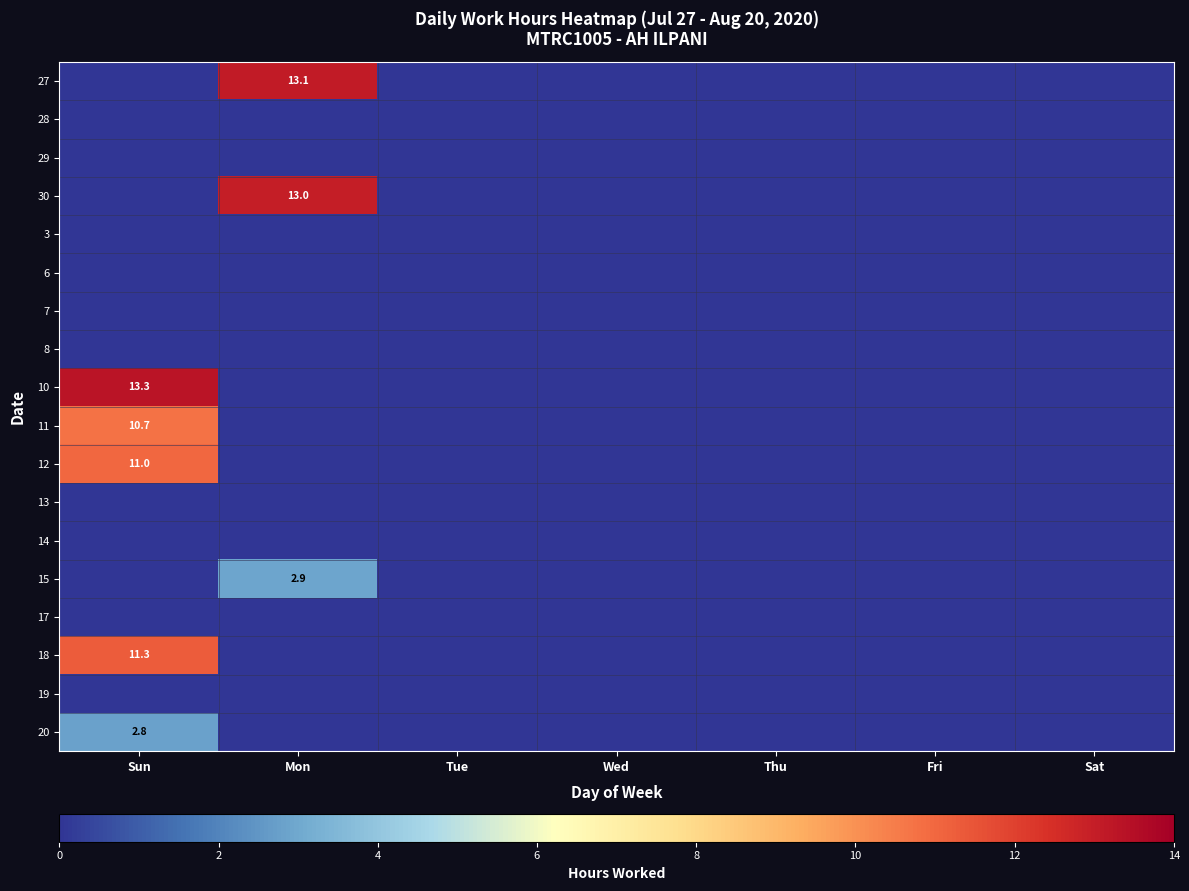

The value of 10 at Sun is 23.2. True or false?

False